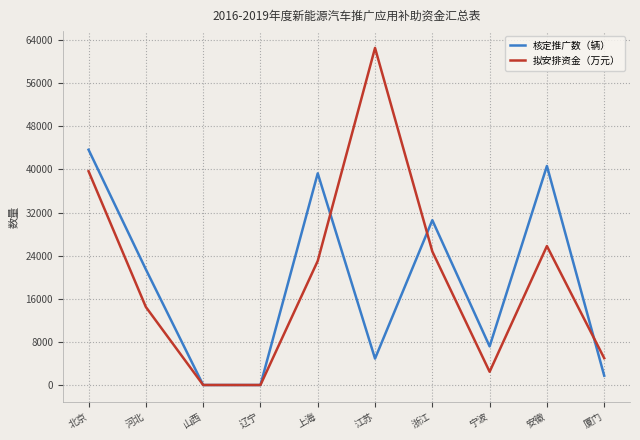

What is the difference between the 拟安排资金（万元） values at 山西 and 宁波?

2456